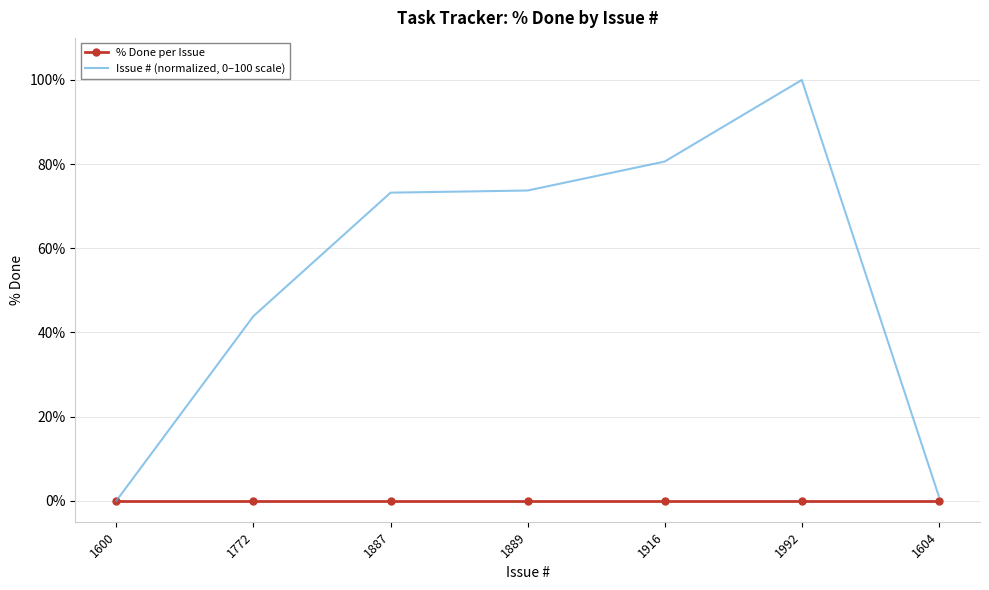

List the series in order of their overall mean, highest first.

Issue # (normalized, 0–100 scale), % Done per Issue